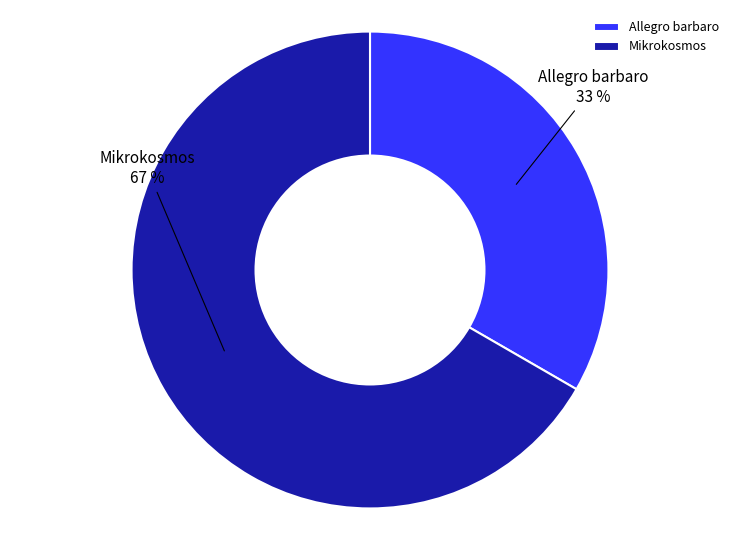

The Mikrokosmos slice represents 53% of the pie. True or false?

False